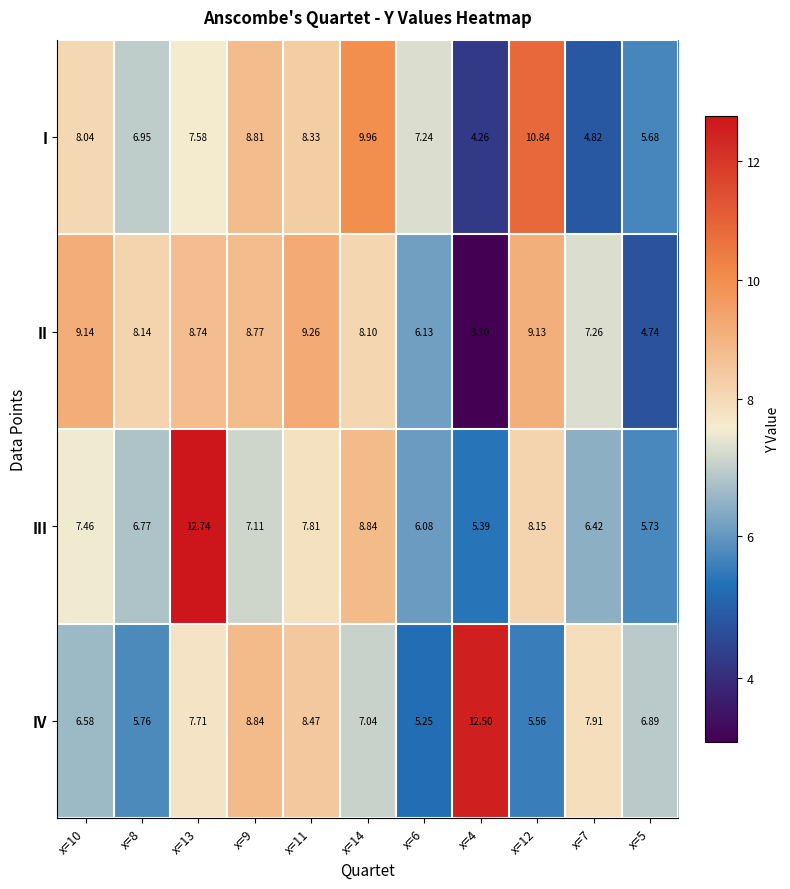

Is the value of II at x=14 greater than the value of I at x=5?

Yes